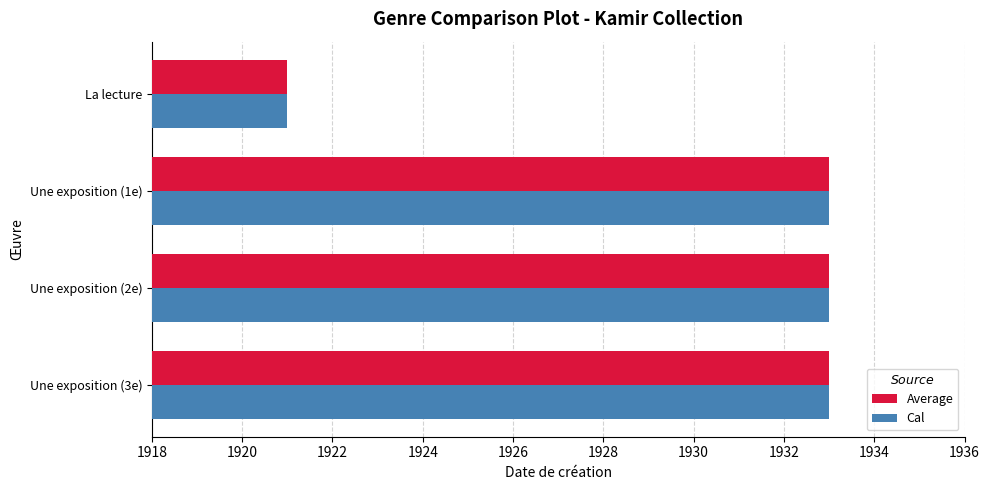

What is the minimum value shown in the chart?

1921